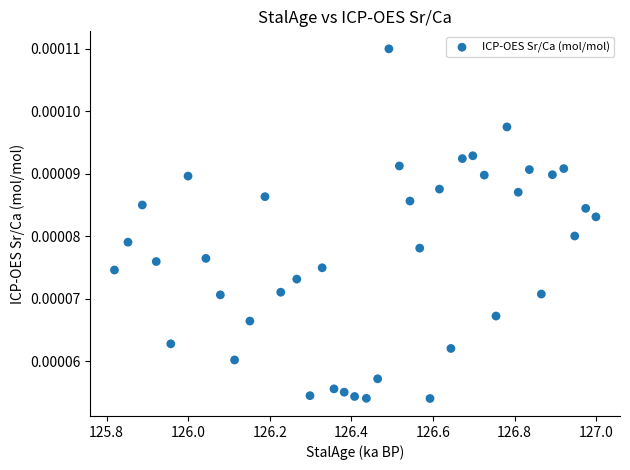

What is the range of X values (max minus min)?

1.2